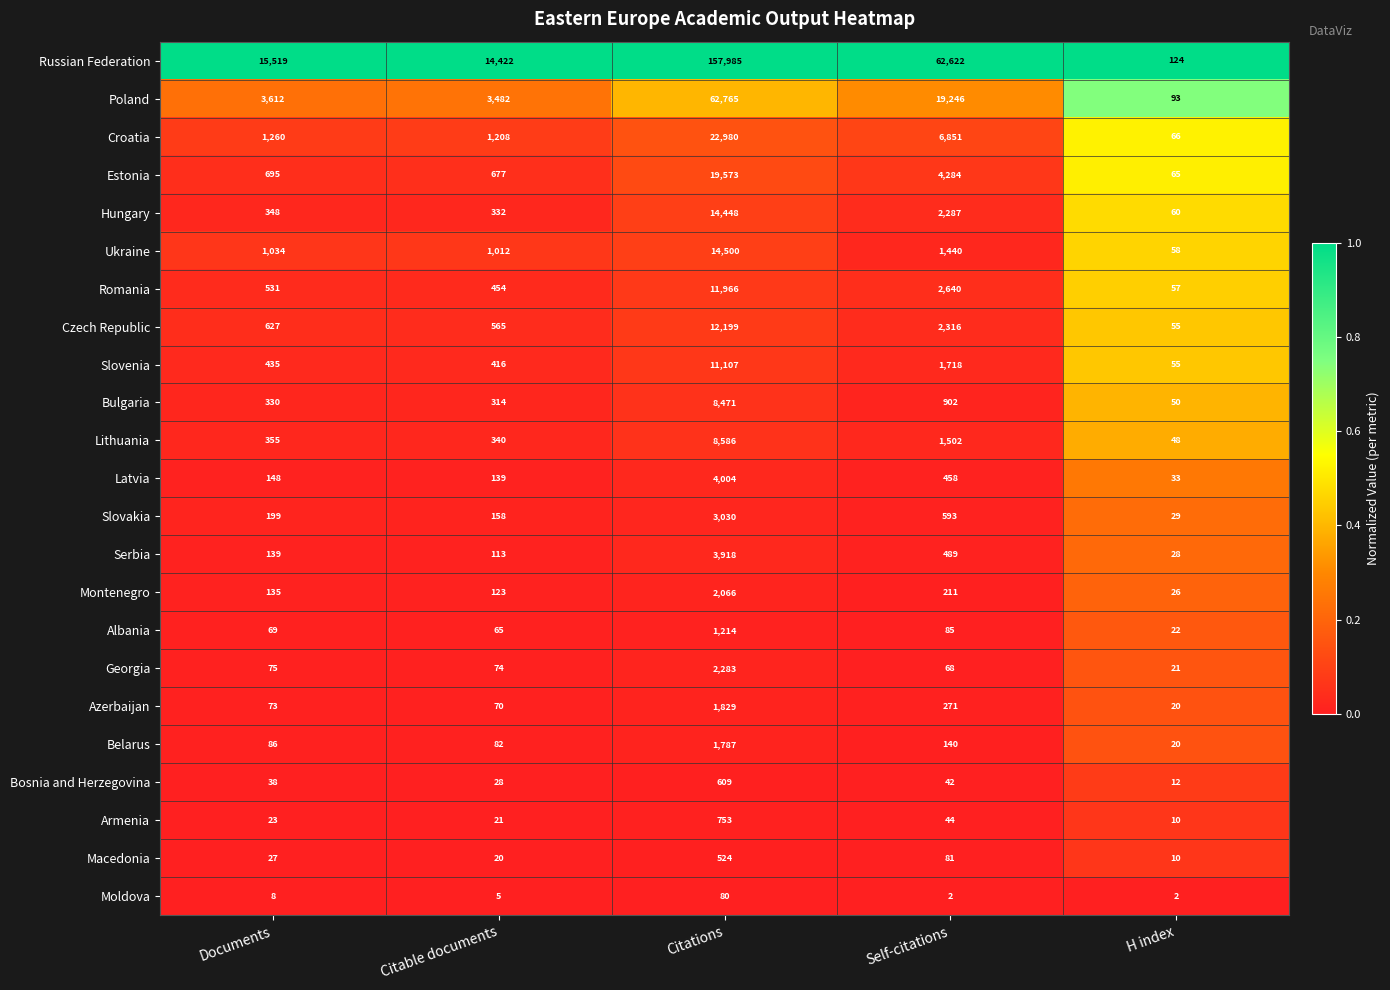

List the labels in order of Hungary value, largest first.

Citations, Self-citations, Documents, Citable documents, H index